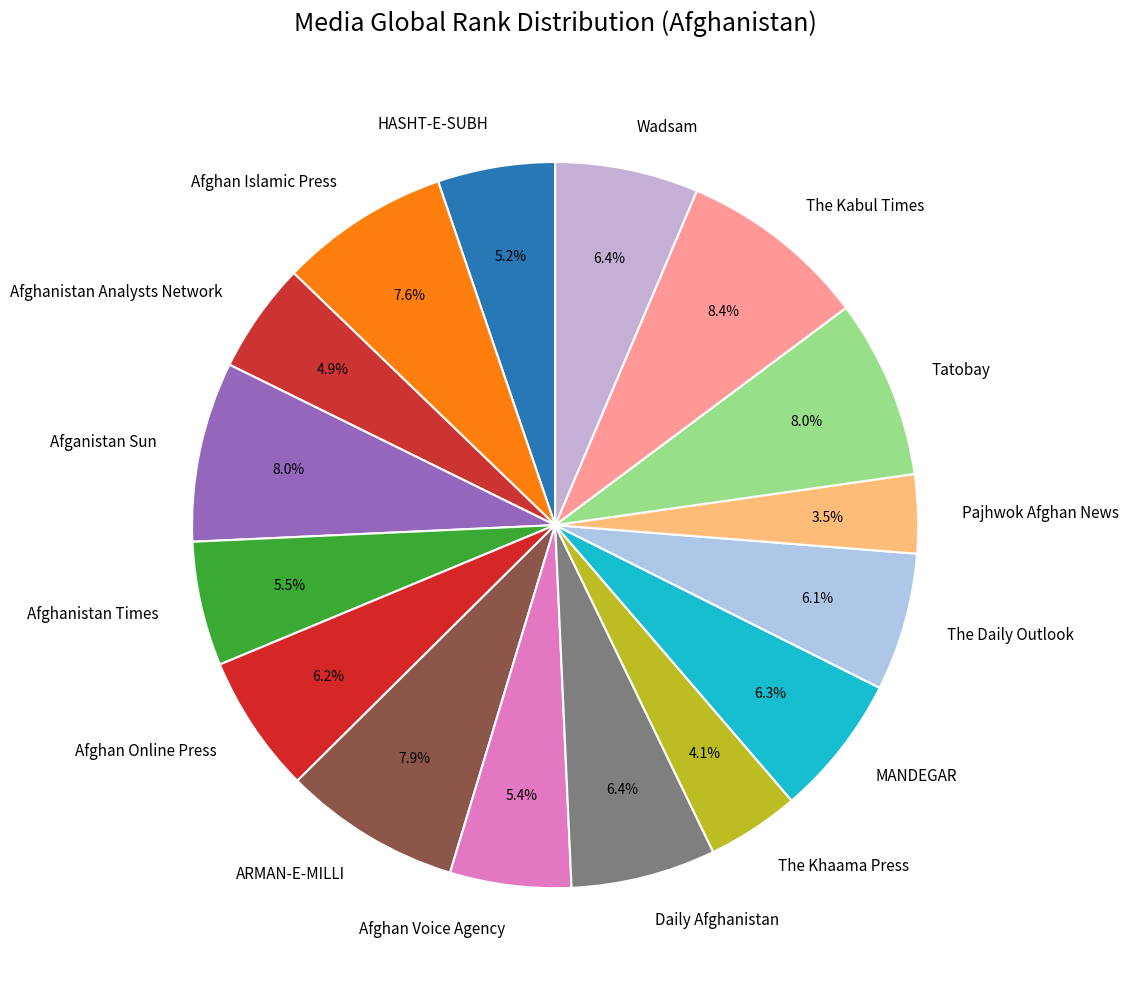

What portion of the pie excludes Afghan Online Press?

93.8%